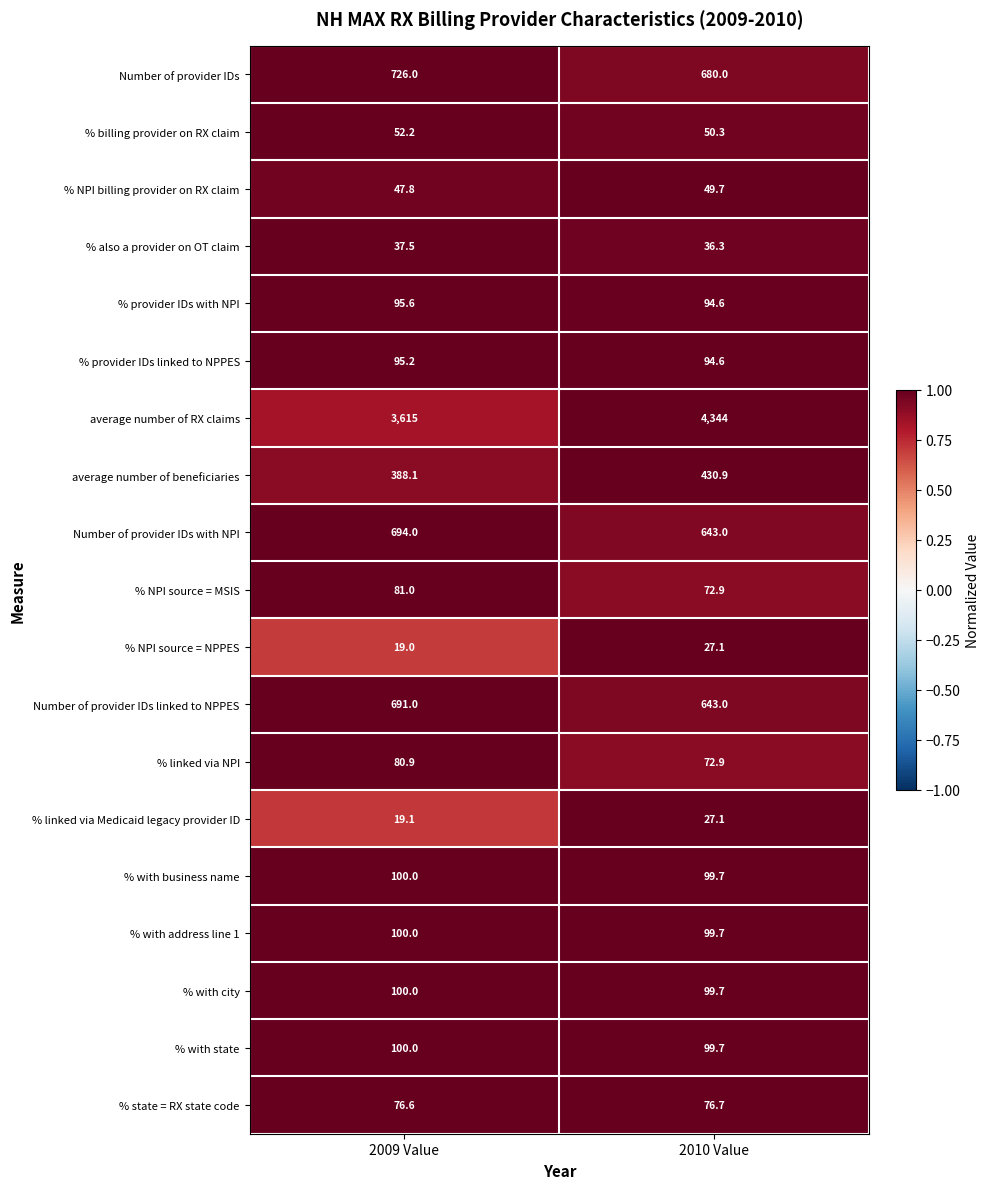

Is it true that Number of provider IDs with NPI equals 1075.0 at 2010 Value?

False